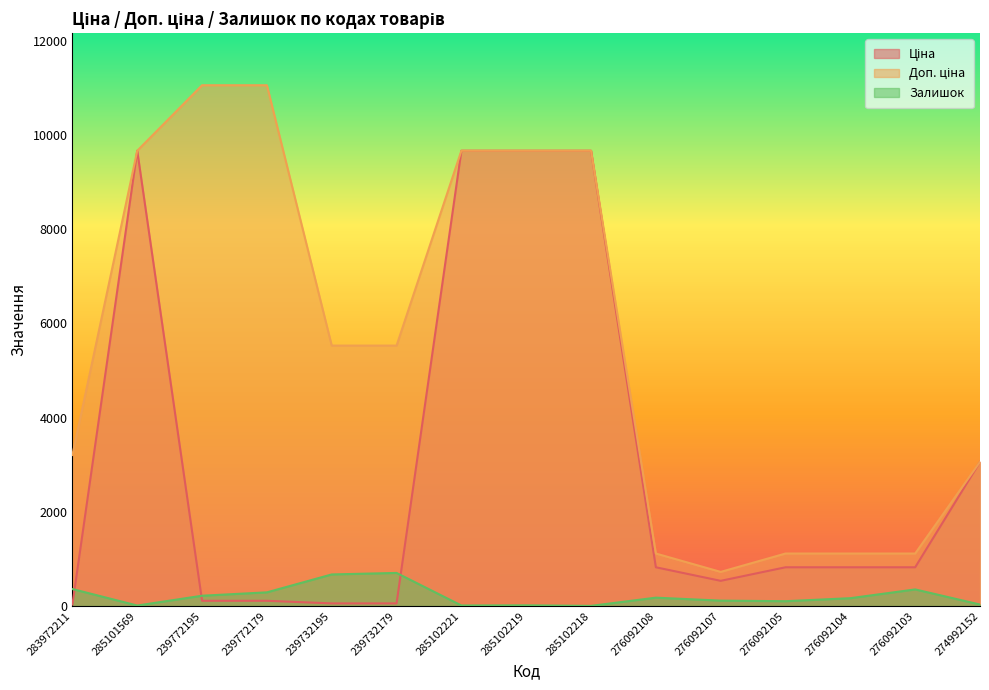

What is the difference between the Доп. ціна values at 276092108 and 283972211?

2091.0